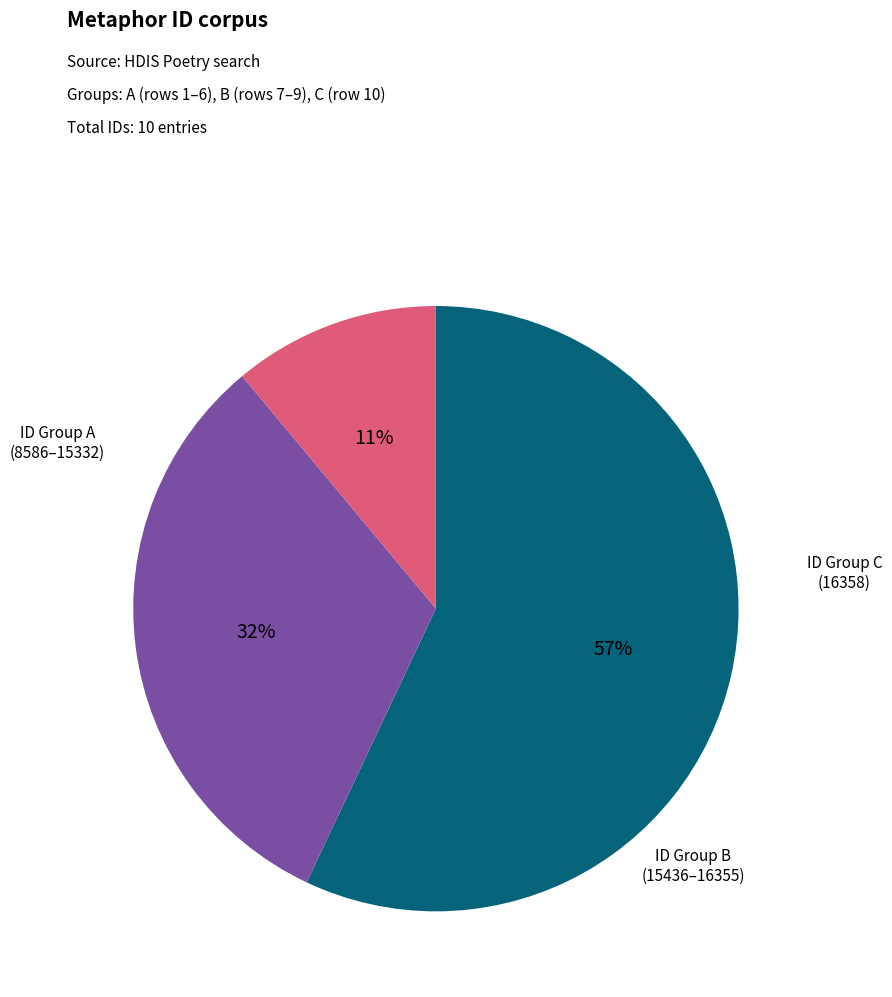

Is there a majority slice in this chart?

Yes